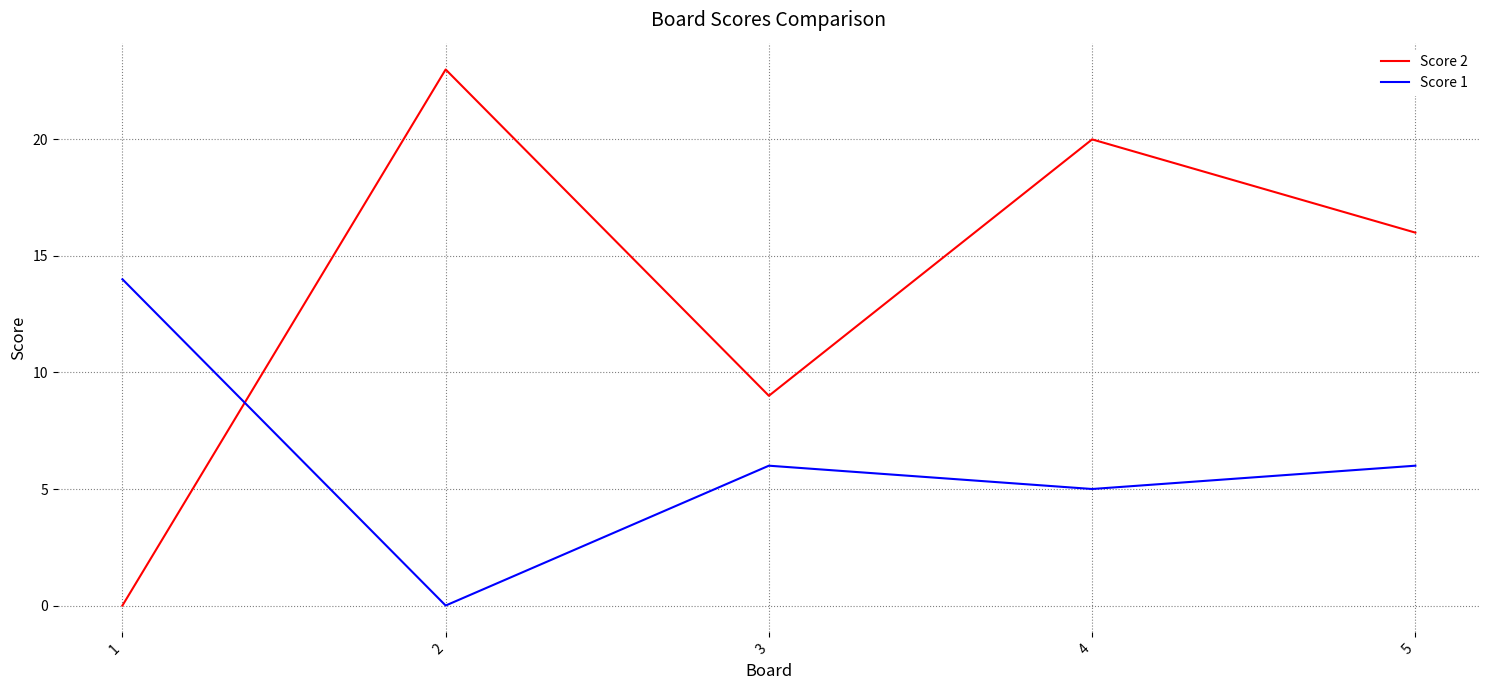

List the series in order of their peak value, lowest first.

Score 1, Score 2